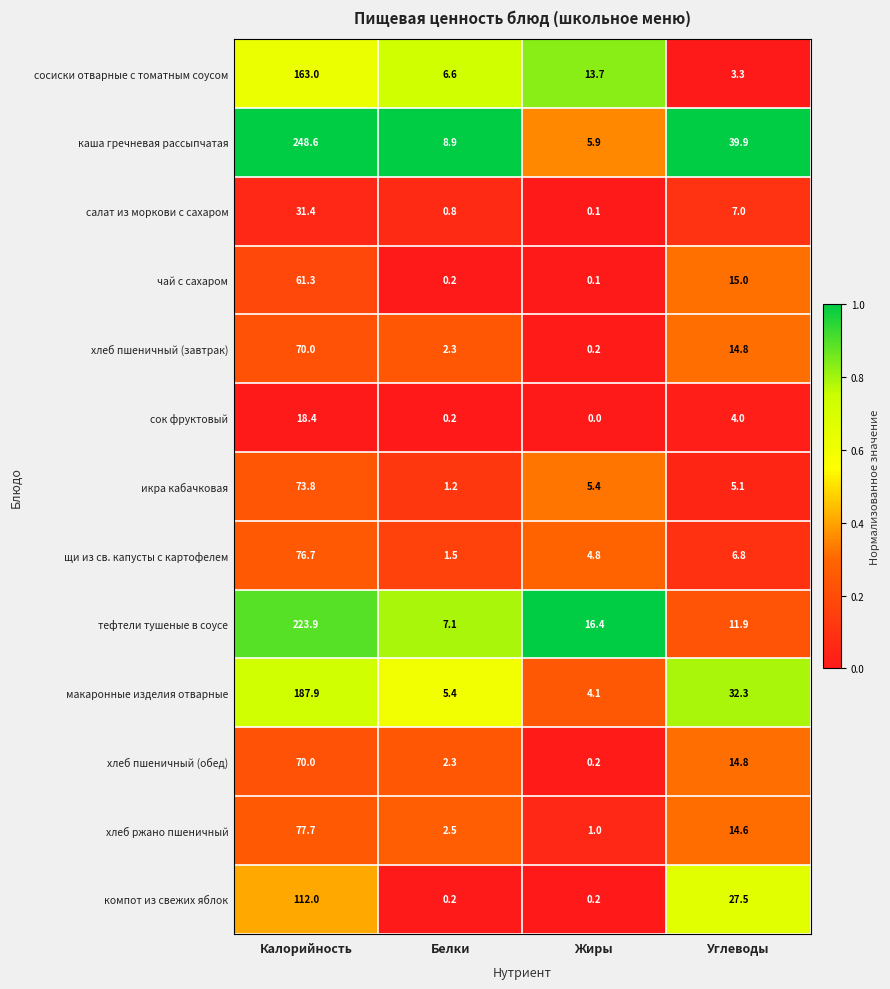

What is the maximum value shown in the chart?

248.6